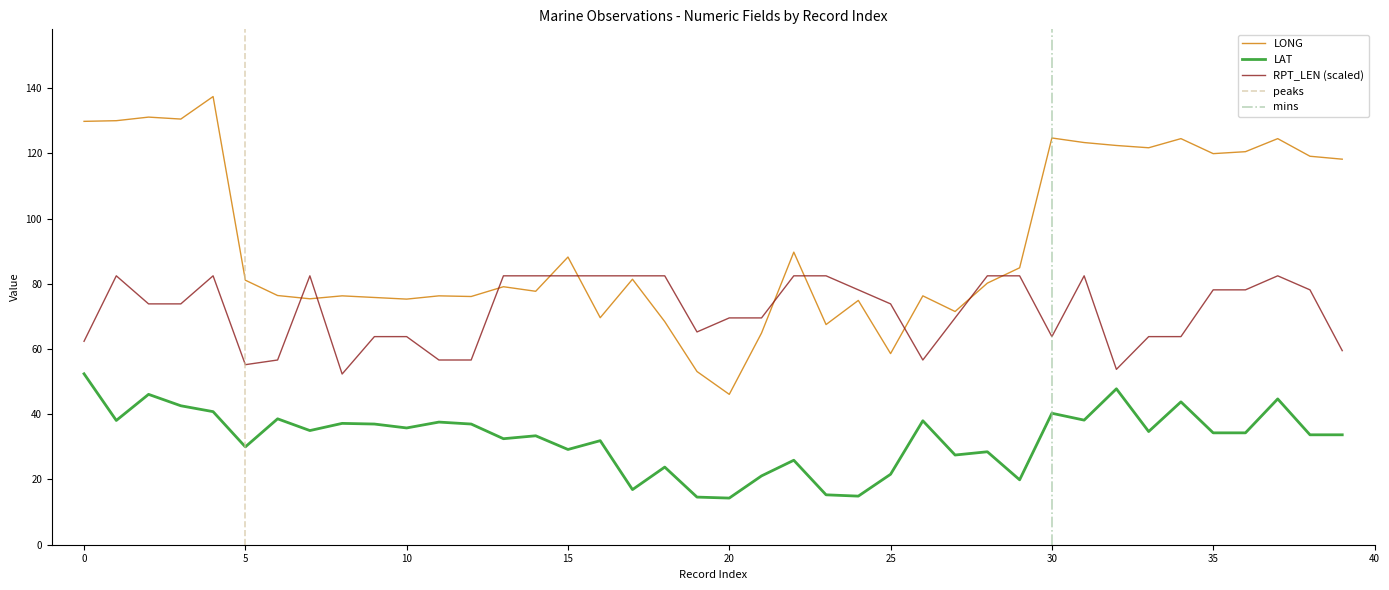

What is the label of the 13th point from the right?

27